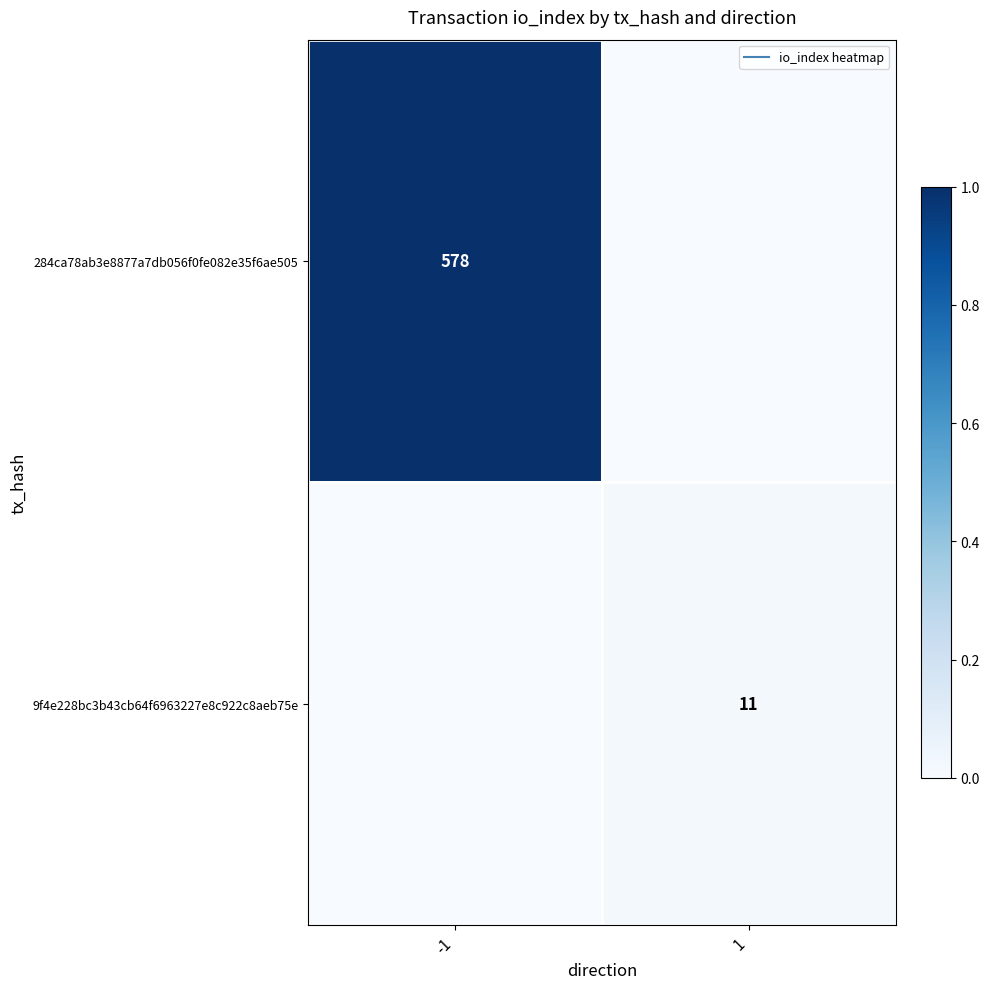

Rank the categories by 9f4e228bc3b43cb64f6963227e8c922c8aeb75e value from highest to lowest.

1, -1